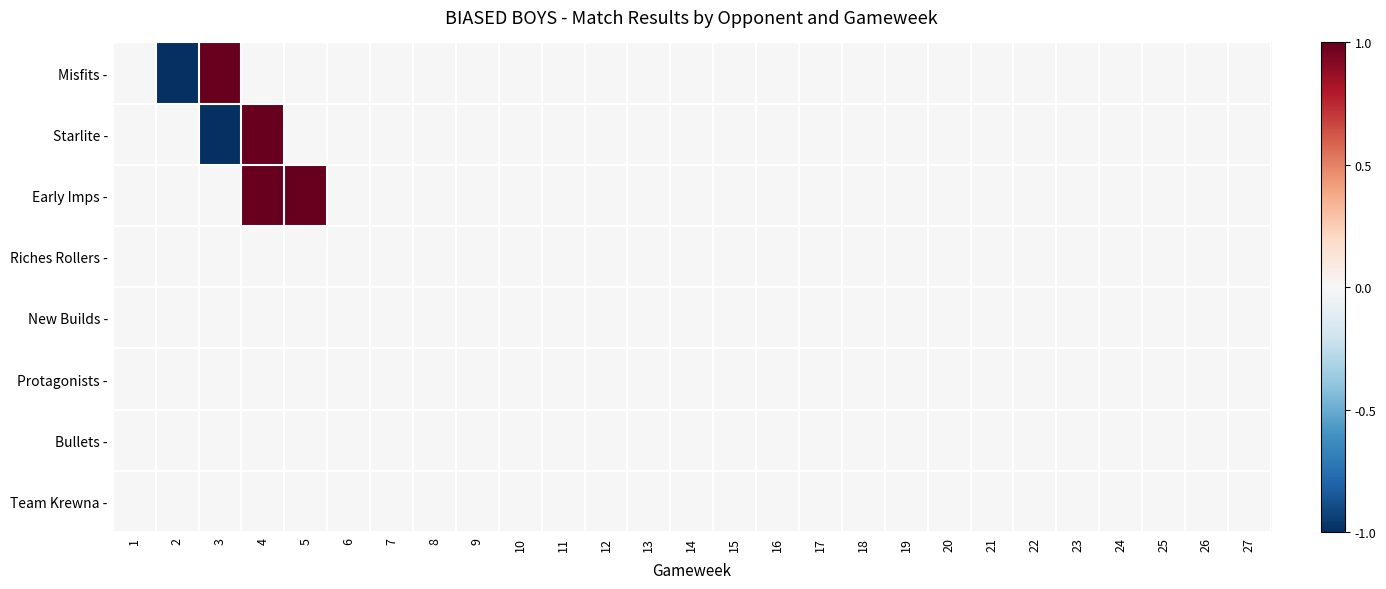

How many distinct data groups are displayed?

8